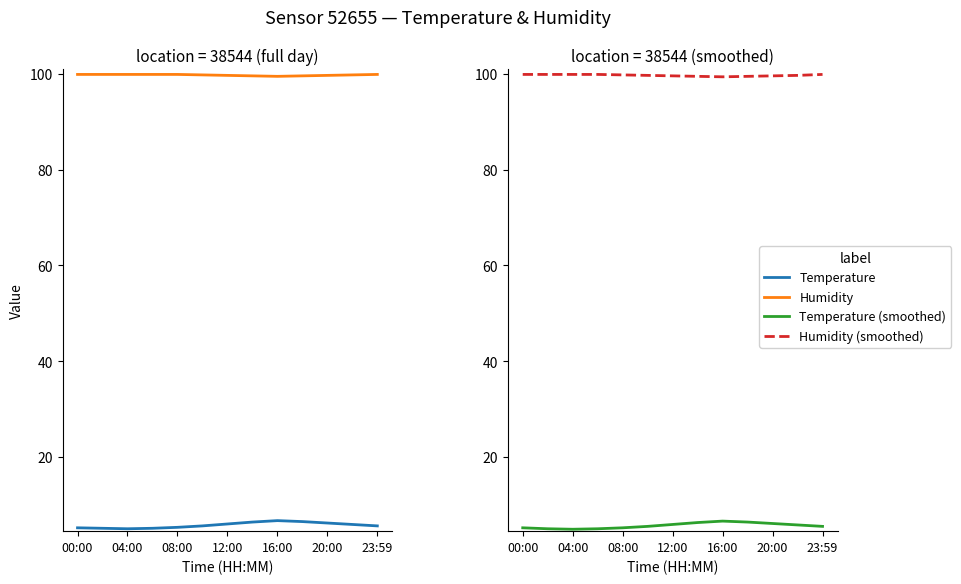

What is the difference between the highest and lowest values at 11?

94.0